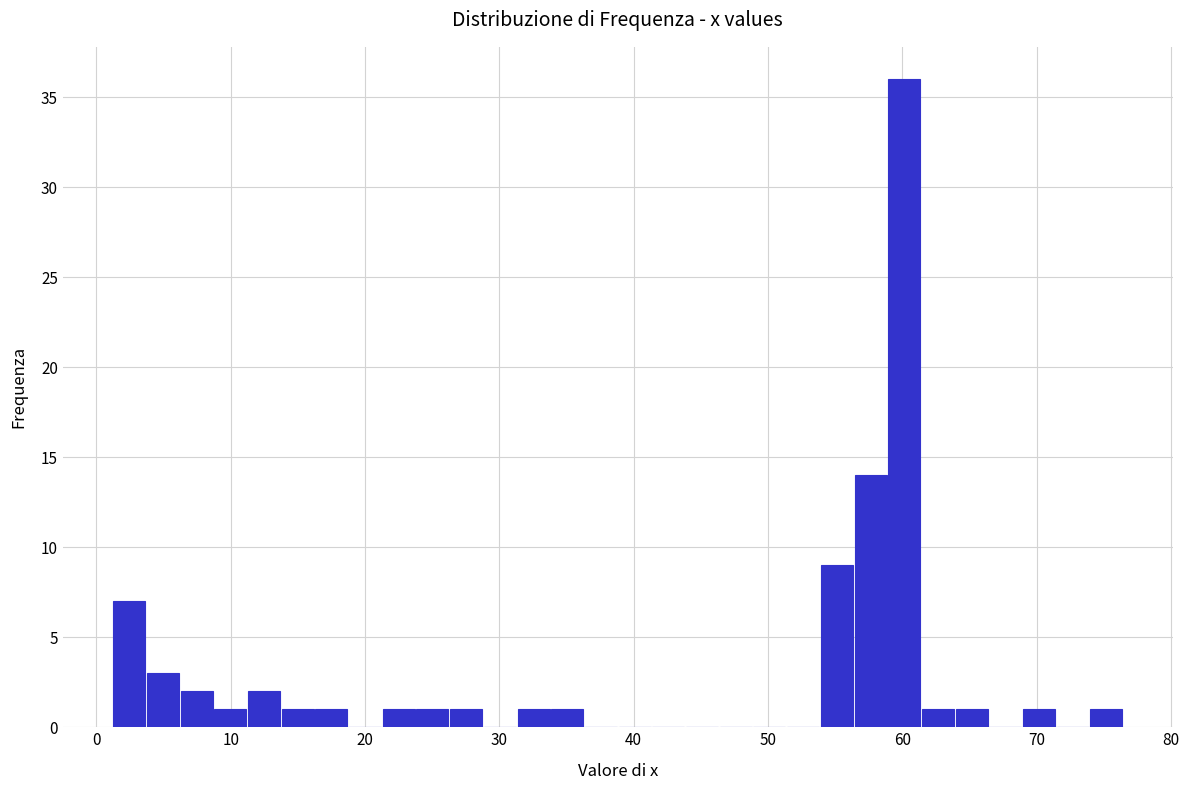

Around what value on the x-axis is the tallest bar? Give the approximate position of its centre, as read against the axis.

60